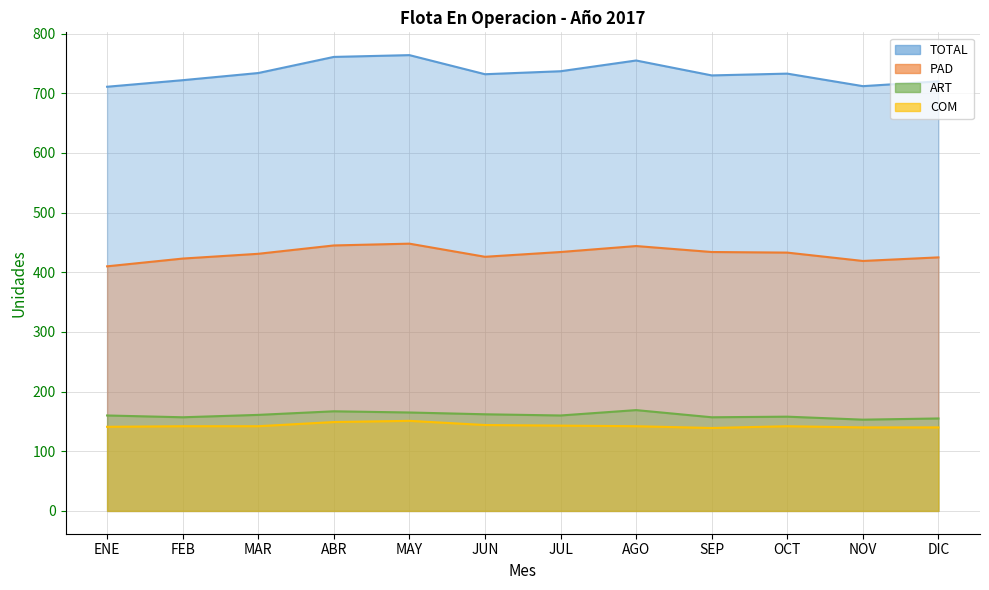

At which category is the sum across all series the highest?

MAY